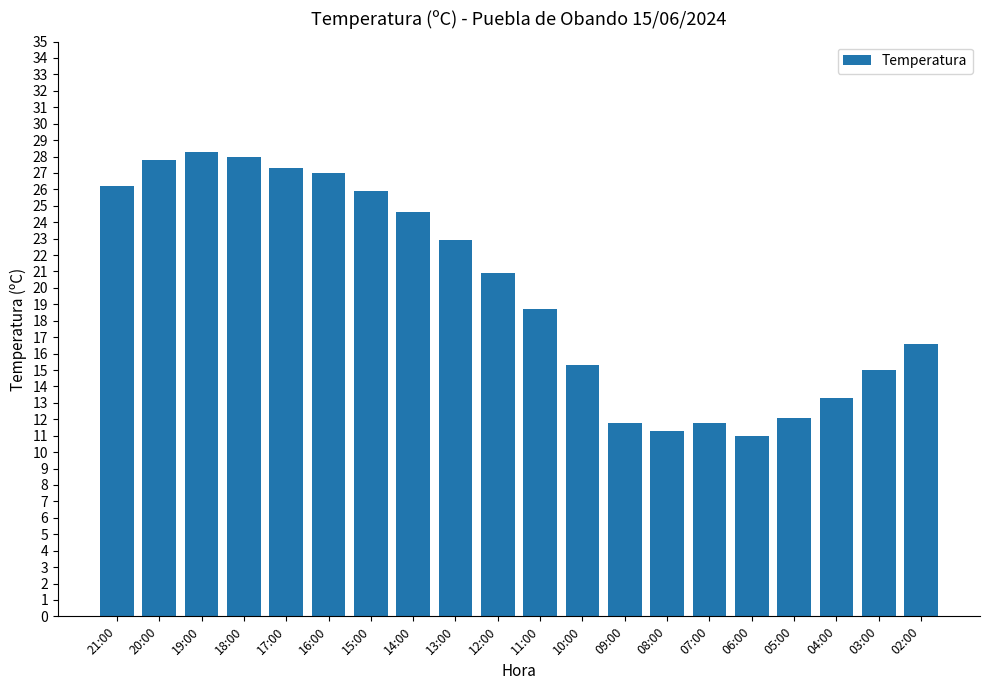

Approximately how many times larger is the value at 05:00 compared to 08:00?

1.1